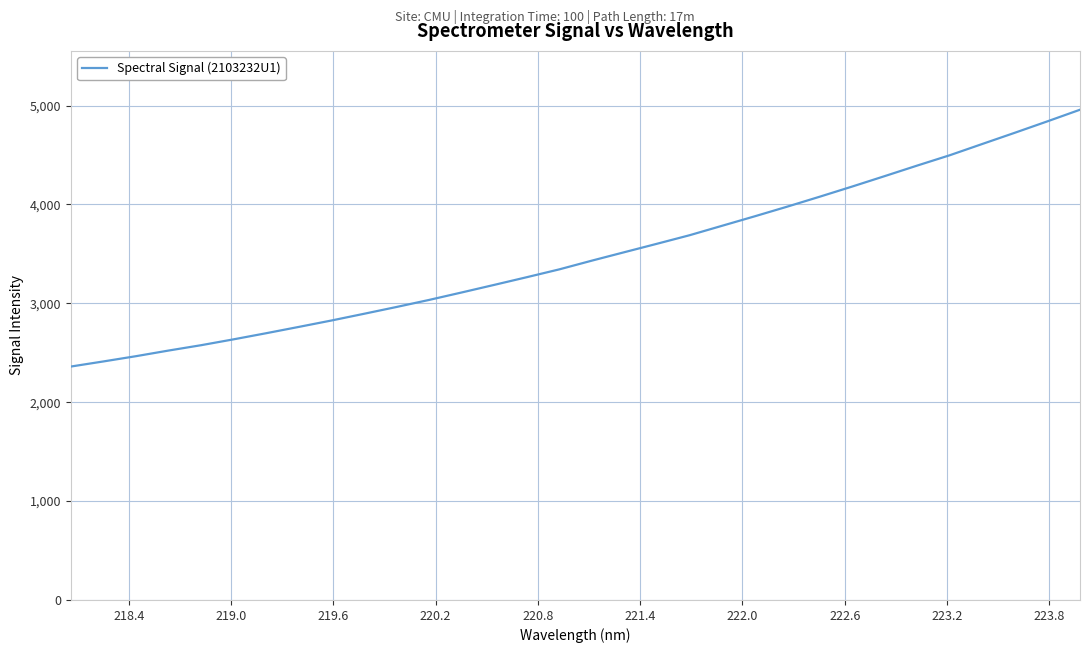

What is the greatest value displayed?

4957.5